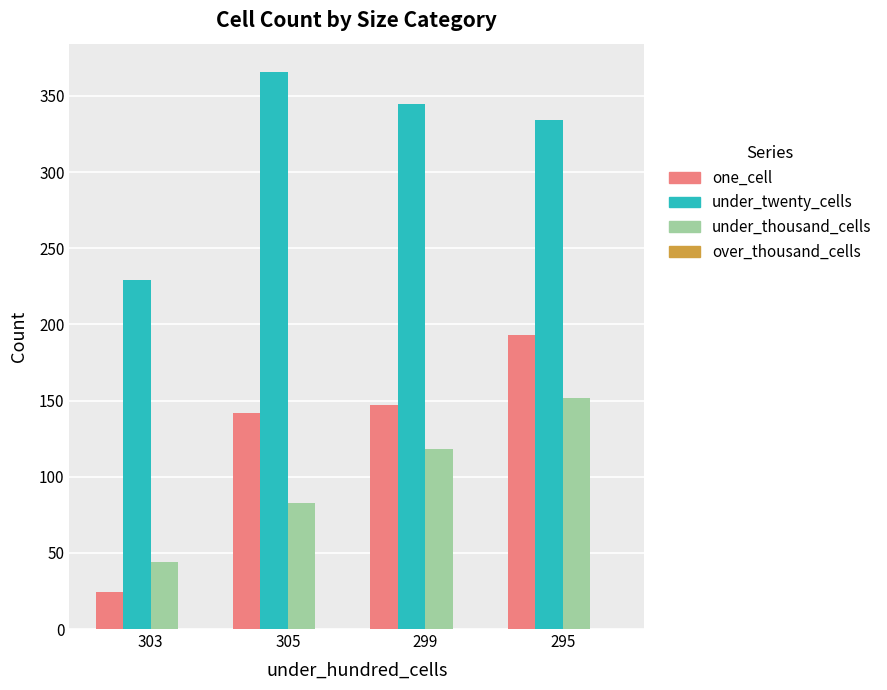

Rank the series by their maximum value, from highest to lowest.

under_twenty_cells, one_cell, under_thousand_cells